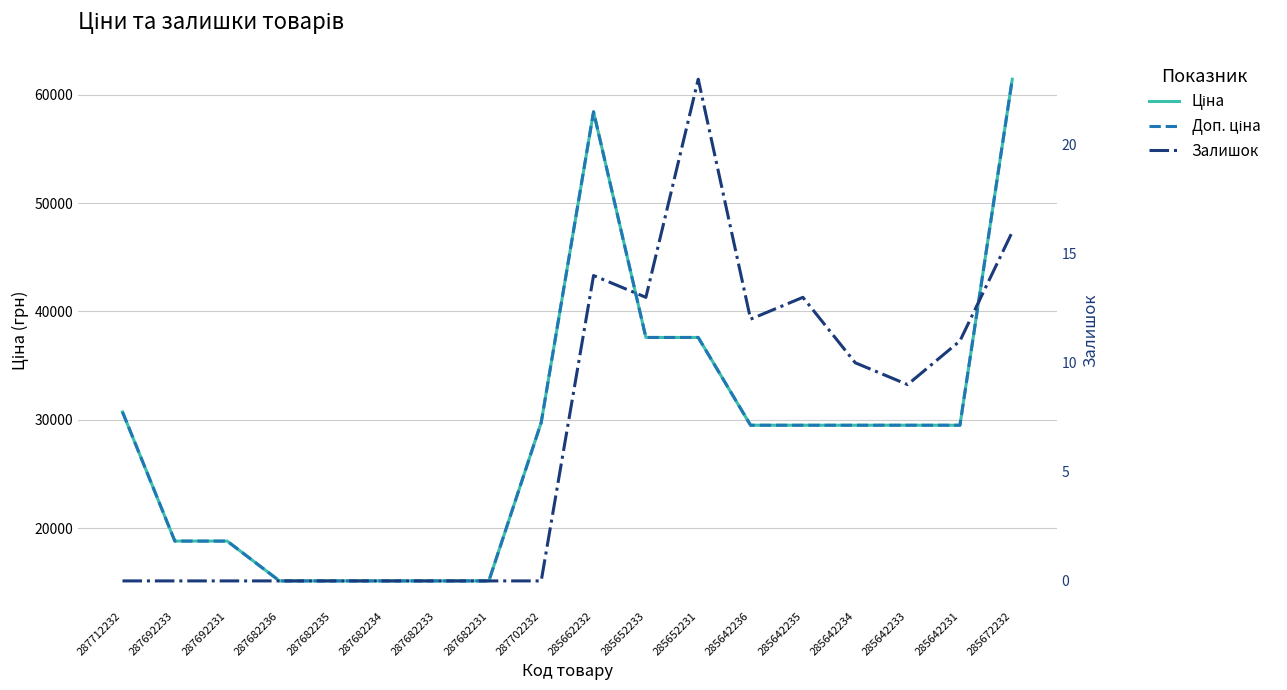

The Залишок series shows -8.3 at 287682233. True or false?

False